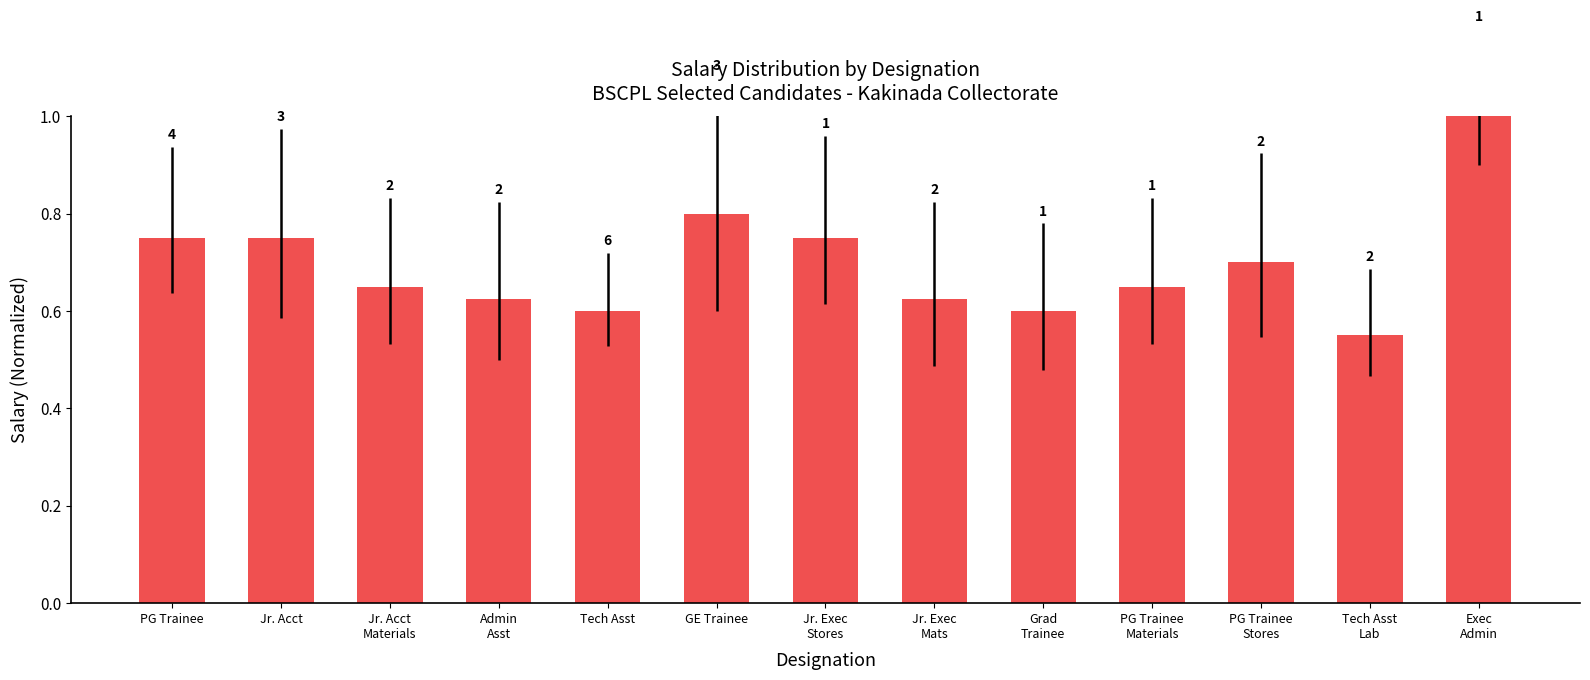

How many bars are there in total?

13